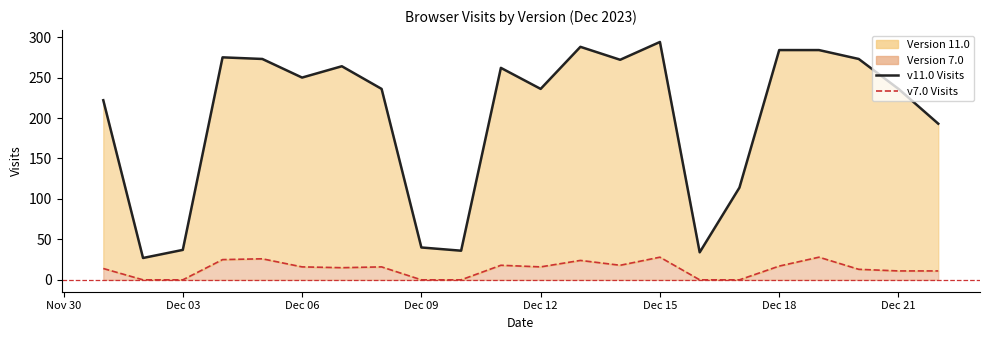

True or false: 11.0 and 7.0 intersect in this chart.

False